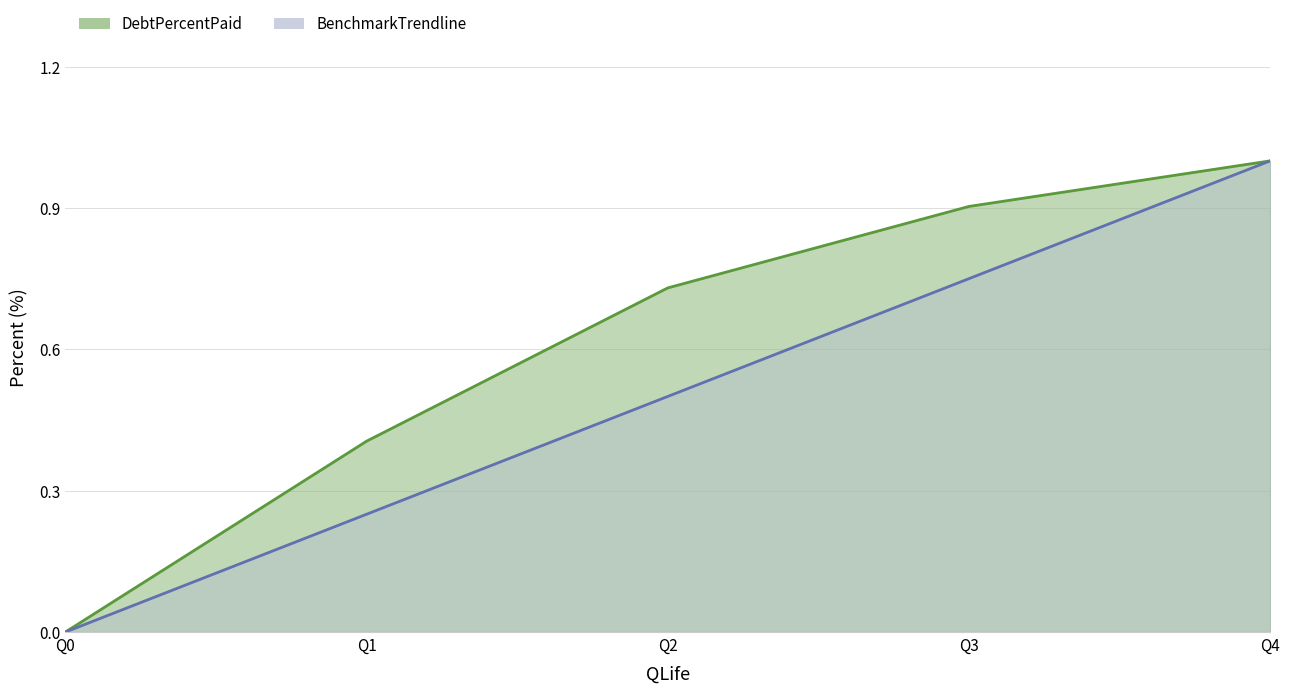

Between Q0 and Q2, which series saw the biggest shift?

DebtPercentPaid